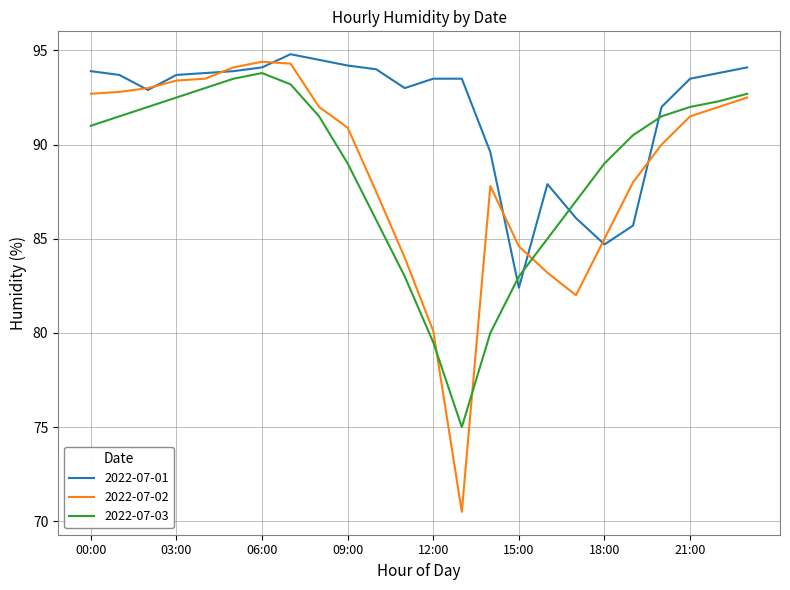

How many interior local valleys does the 2022-07-03 series have?

1